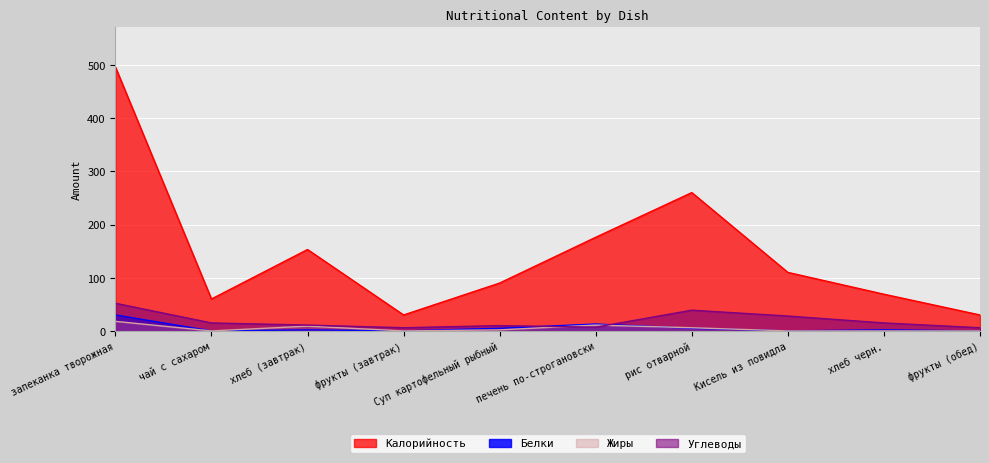

True or false: Калорийность has more than 2 interior local peaks.

False